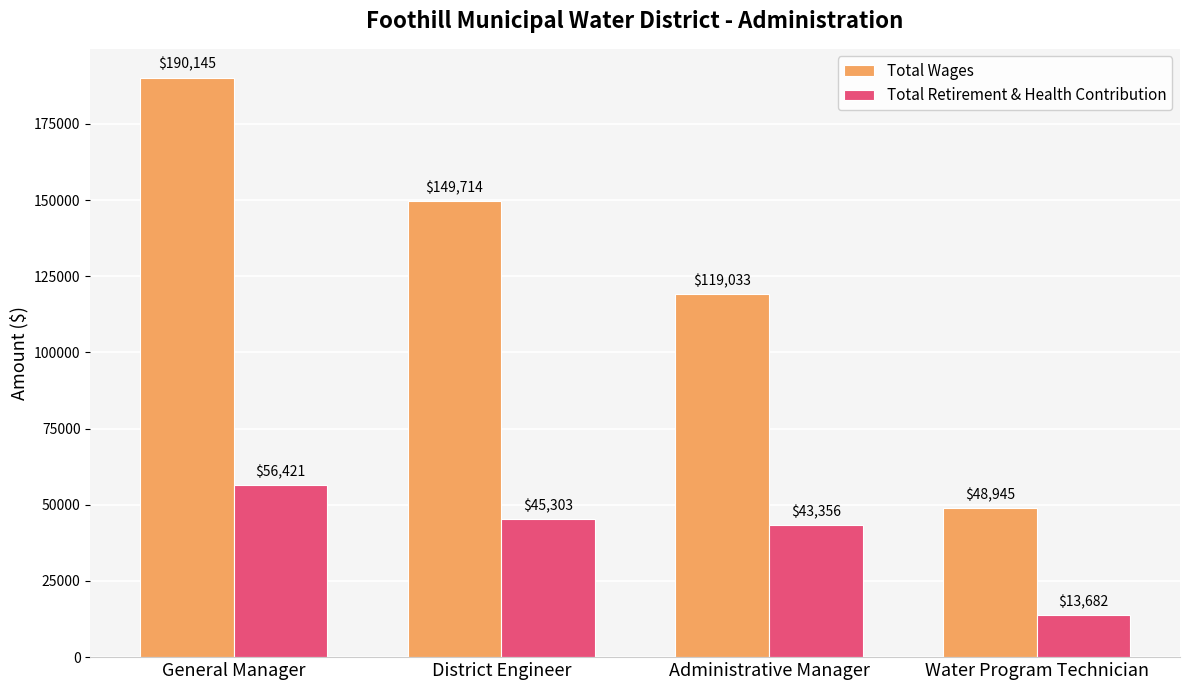

At which category is the sum across all series the highest?

General Manager